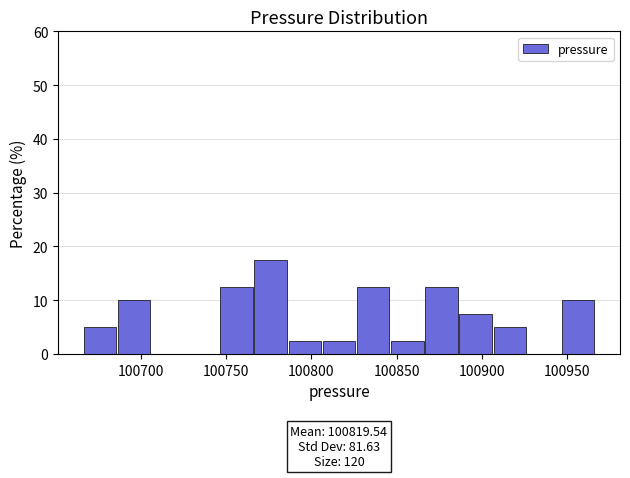

Over which range of the x-axis is the bar tallest?

100765 to 100785